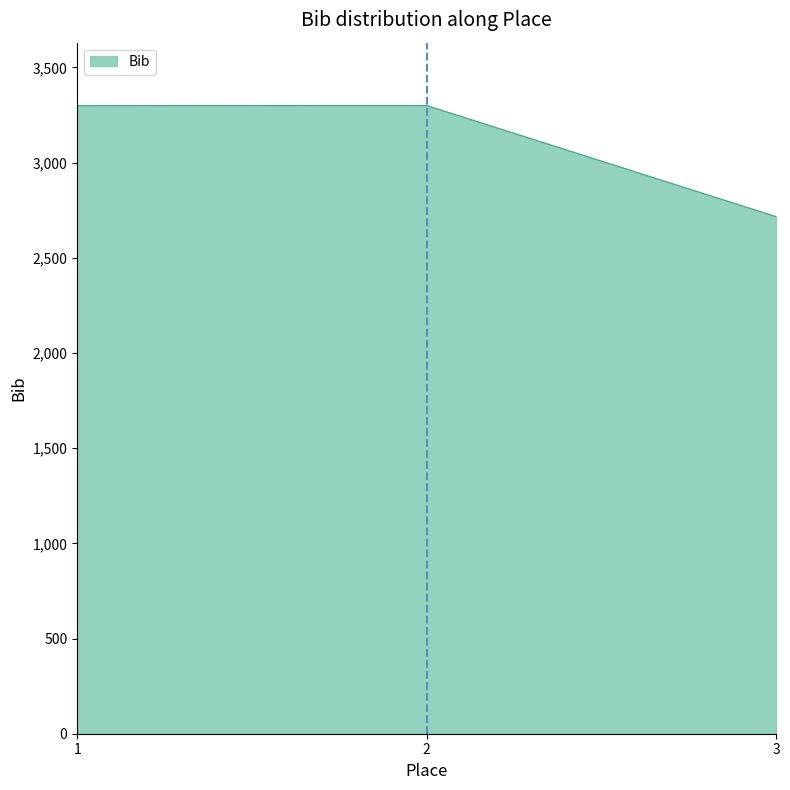

What is the maximum value shown in the chart?

3300